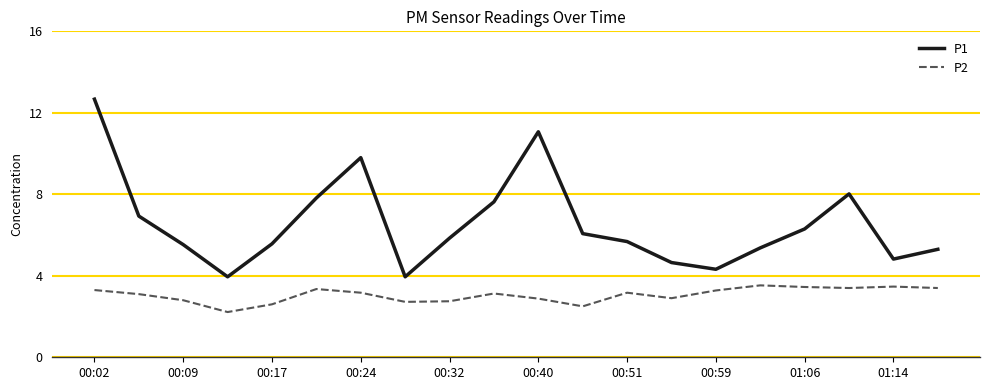

Rank the series by their average value, from highest to lowest.

P1, P2